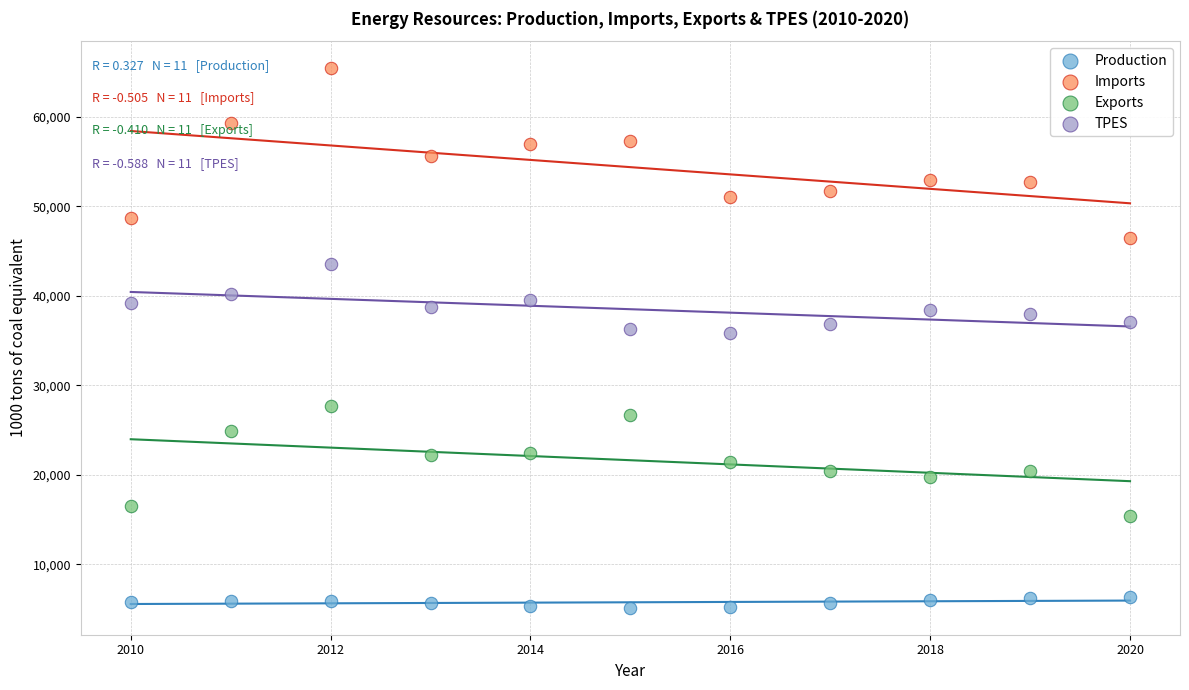

Which series contains the highest Y value?

Imports